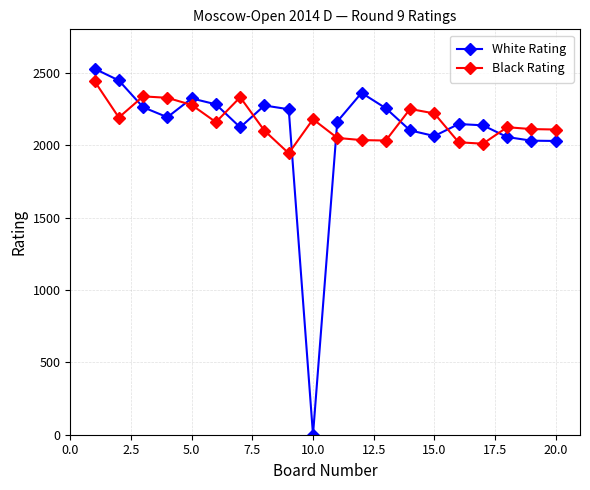

How many data points in Black Rating are less than 2159?

10